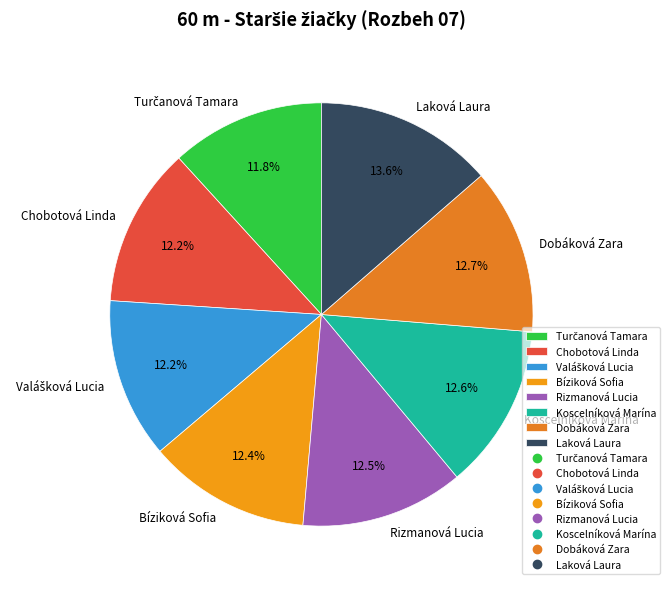

Does any single category account for the majority?

No